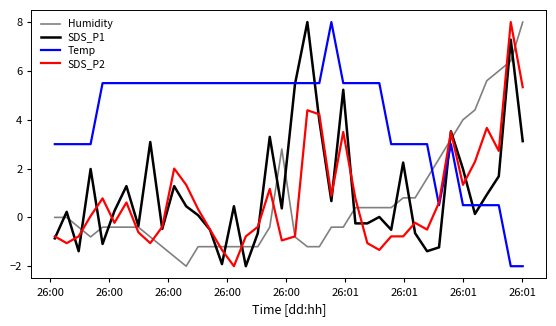

How many lines are shown in the chart?

4